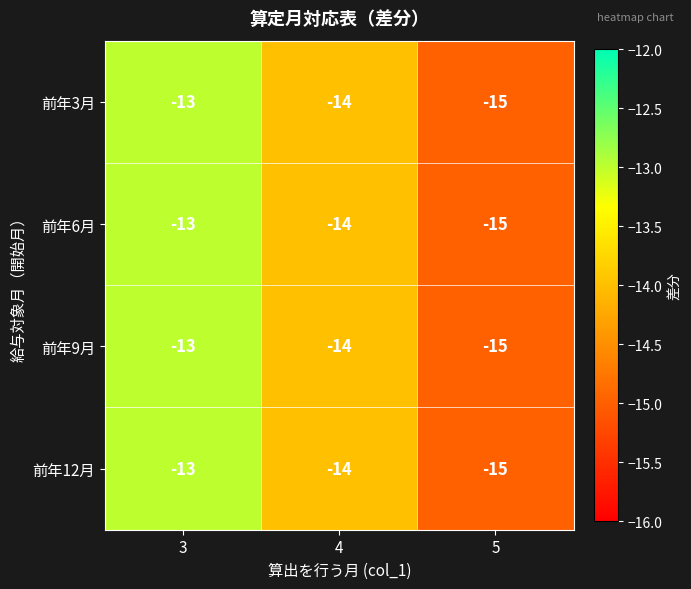

Which label corresponds to the smallest value in the chart?

5